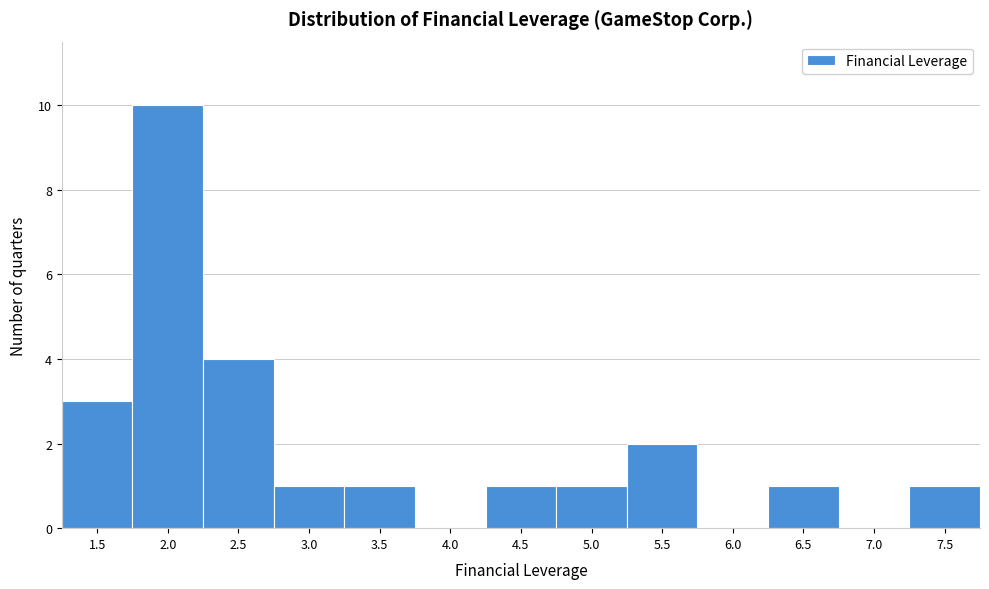

Reading right to left, list all the values displayed in this chart.

7.5=1	7.0=0	6.5=1	6.0=0	5.5=2	5.0=1	4.5=1	4.0=0	3.5=1	3.0=1	2.5=4	2.0=10	1.5=3